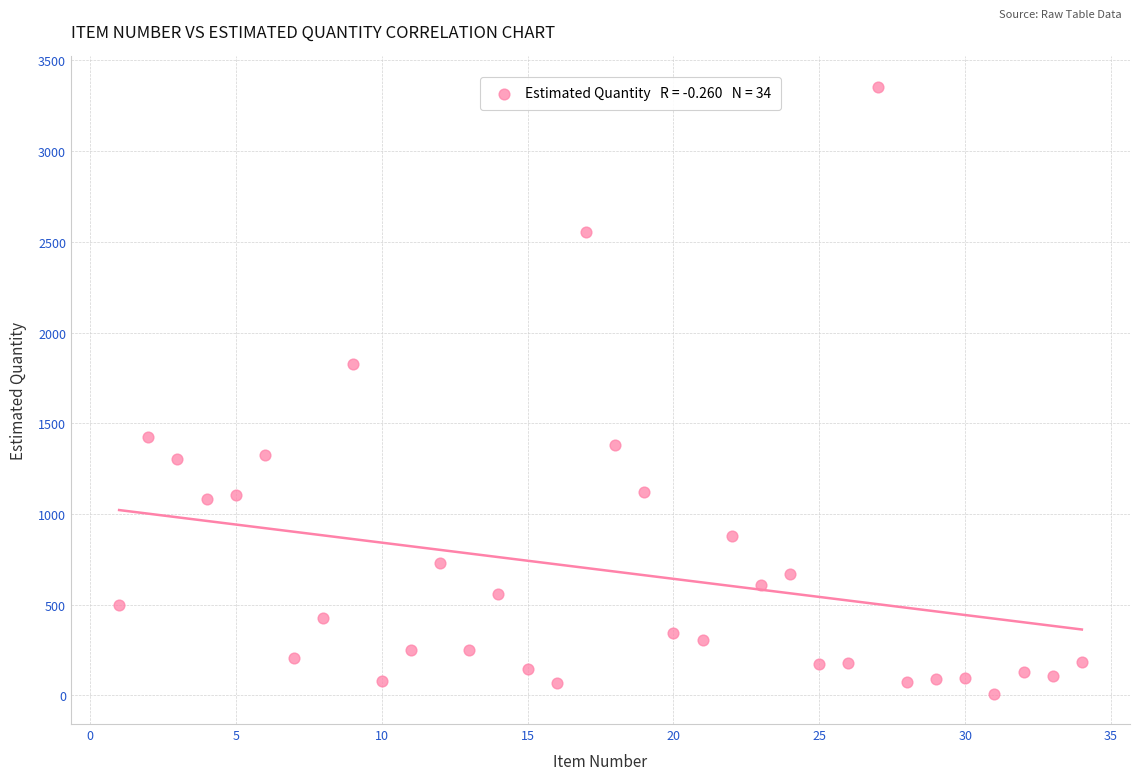

What Y value in the scatter plot is closest to 1682?

1825